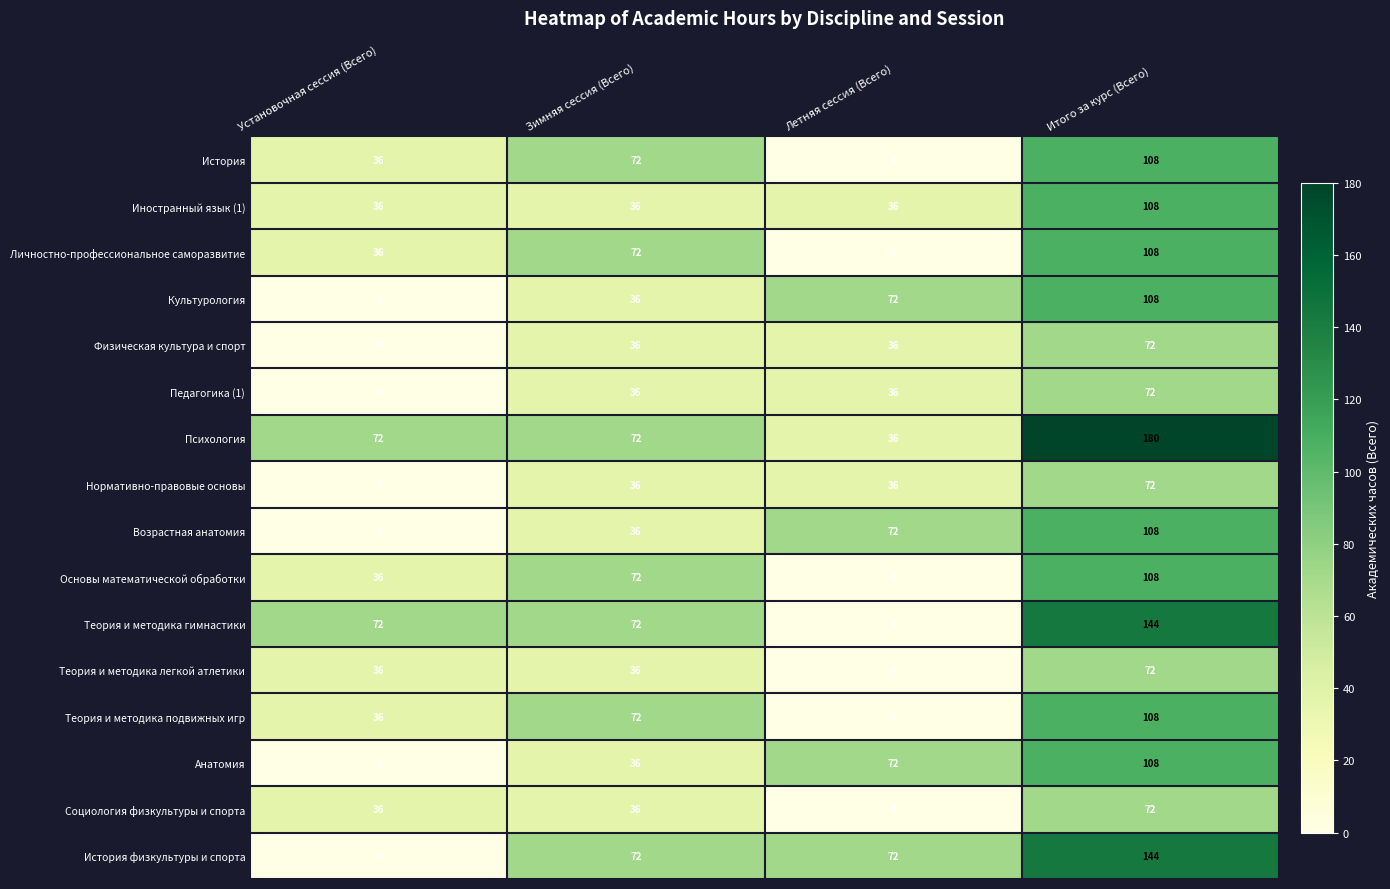

Between Зимняя сессия (Всего) and Итого за курс (Всего), which series saw the biggest shift?

Психология